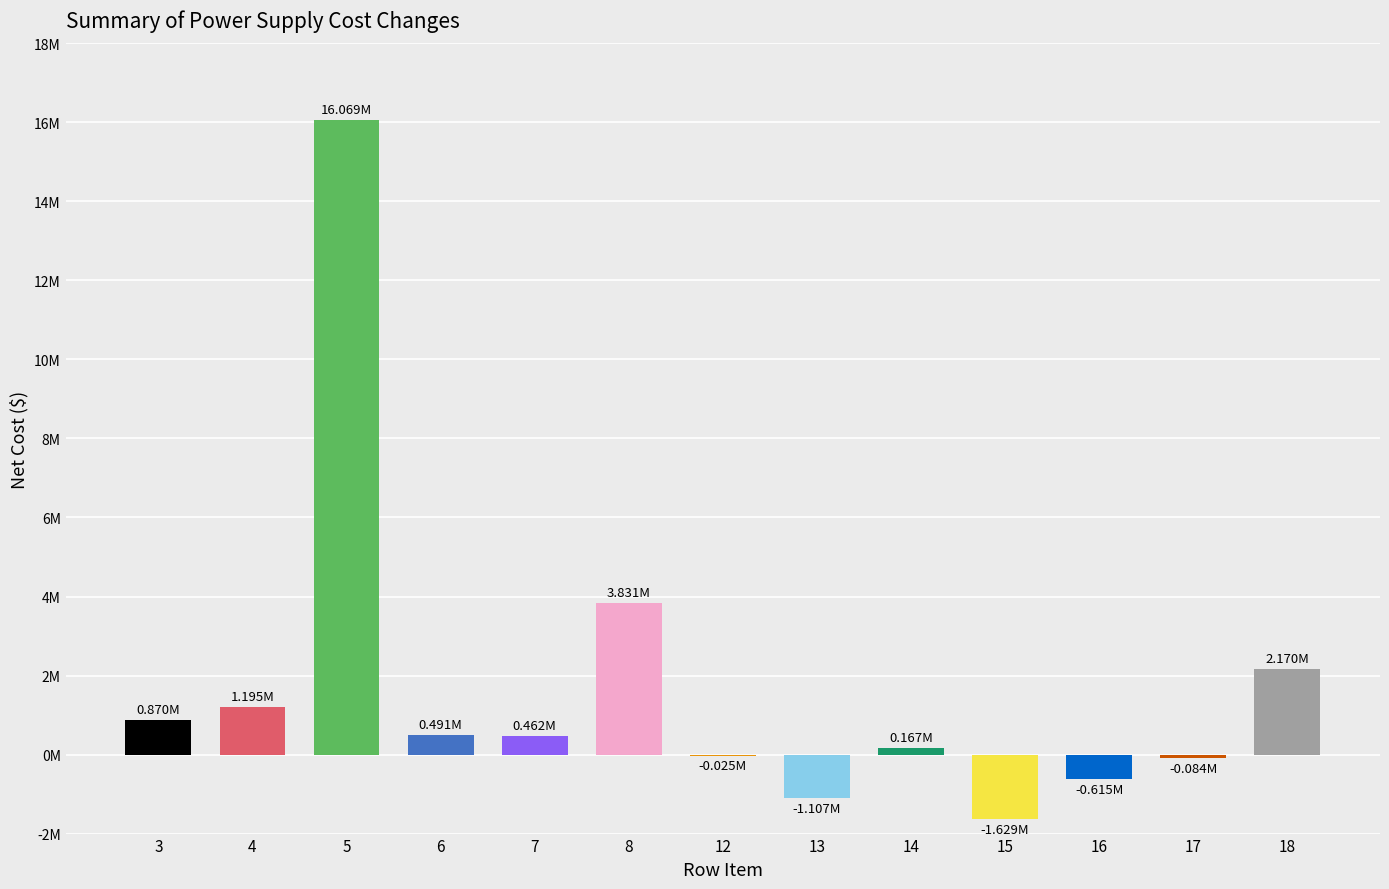

Are the bars horizontal?

No